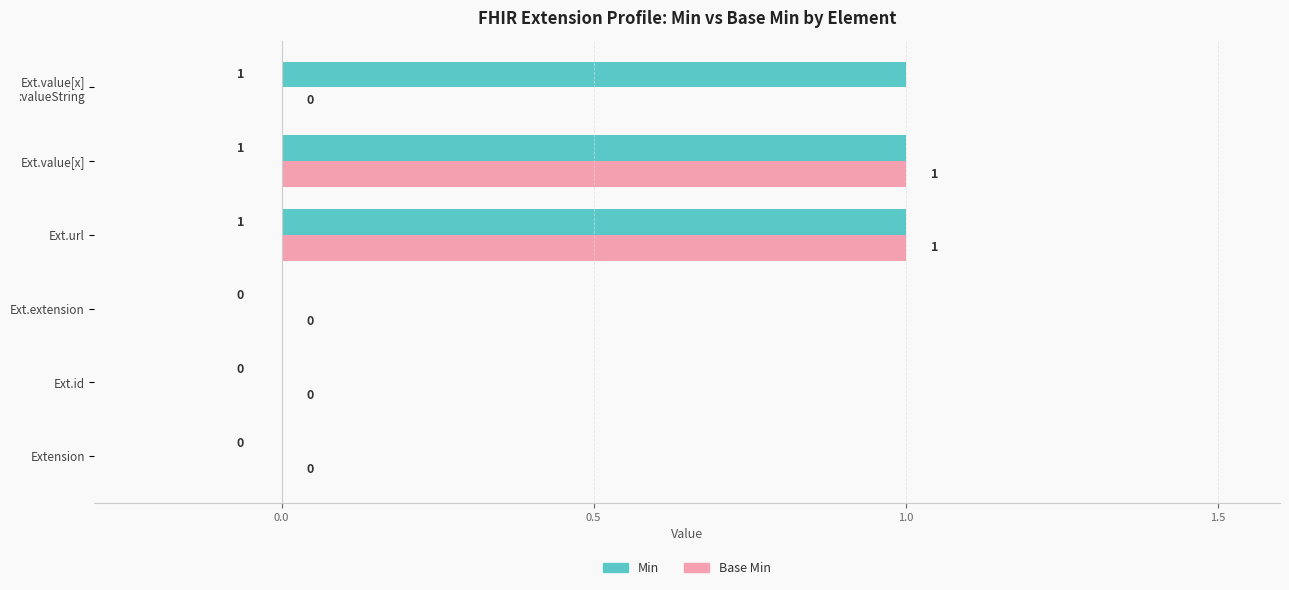

The Min series shows 1 at Ext.id. True or false?

False